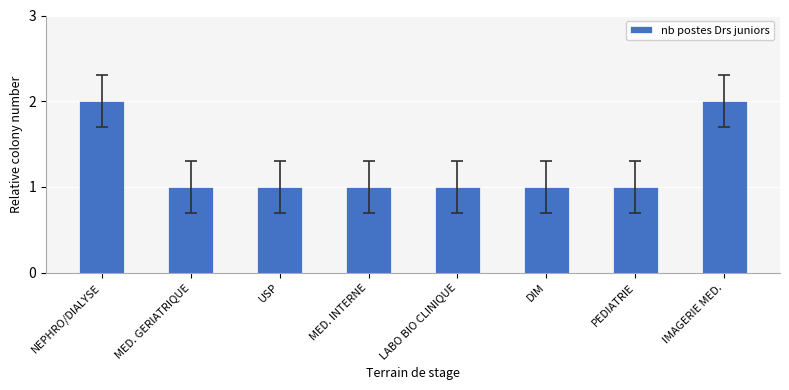

The value at MED. GERIATRIQUE is 0. True or false?

False